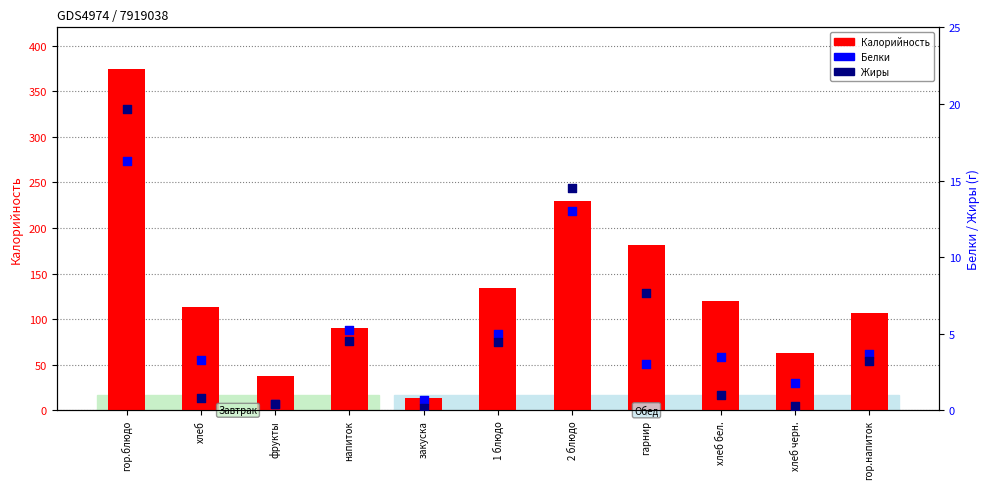

Which series contains the lowest Y value?

Жиры